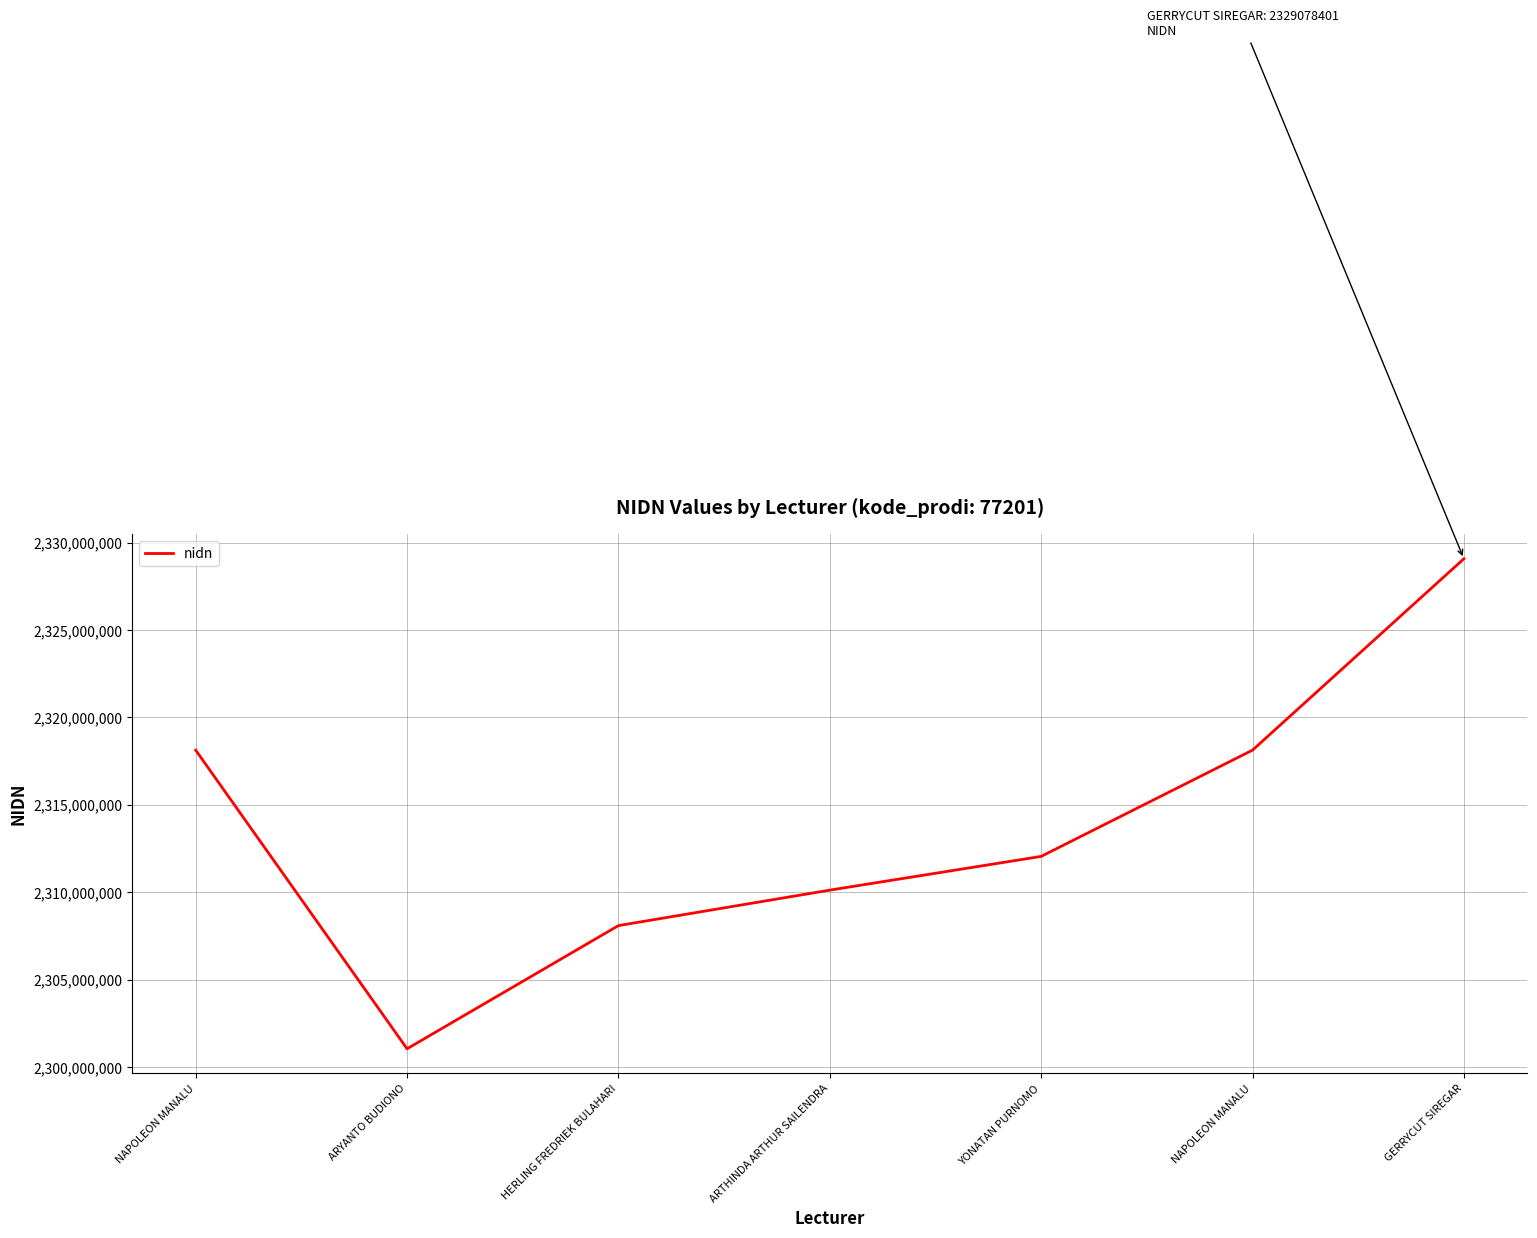

The value at NAPOLEON MANALU is 3167246293. True or false?

False